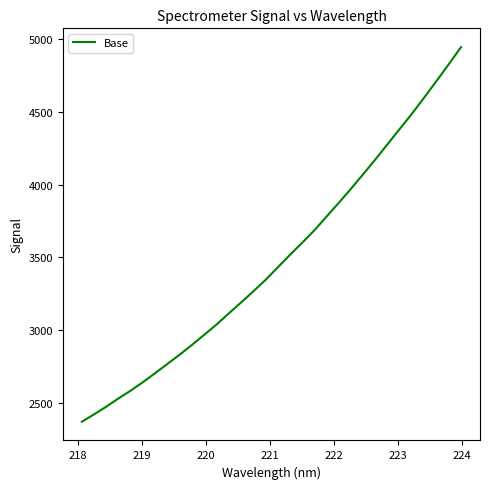

What is the maximum value shown in the chart?

4943.7